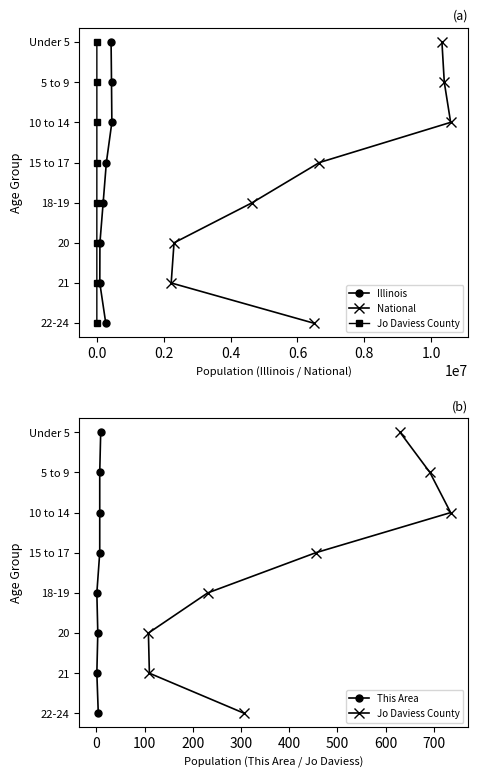

Does the chart display data point markers on the line(s)?

Yes